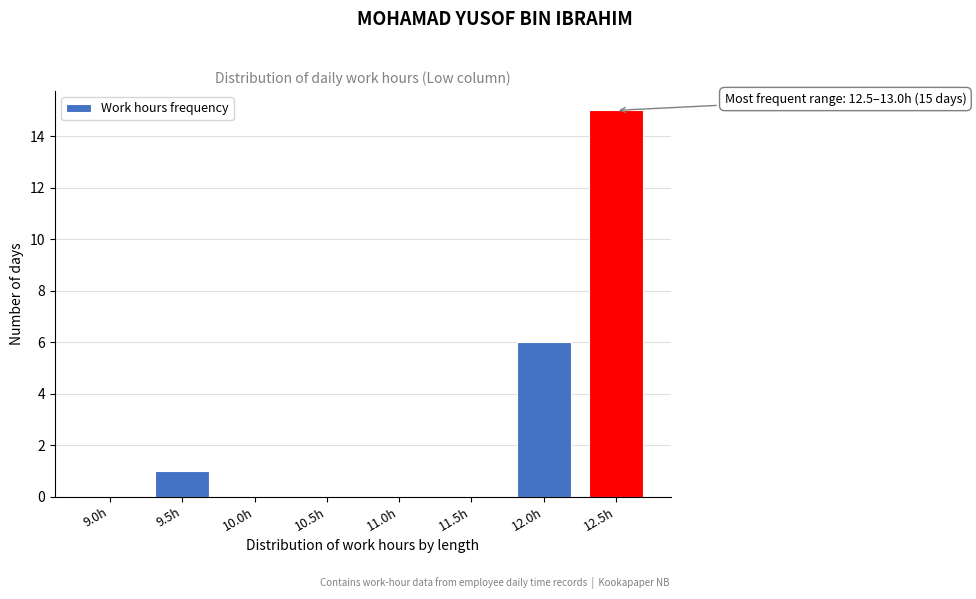

Reading left to right, list all the values displayed in this chart.

9.0h=0	9.5h=1	10.0h=0	10.5h=0	11.0h=0	11.5h=0	12.0h=6	12.5h=15